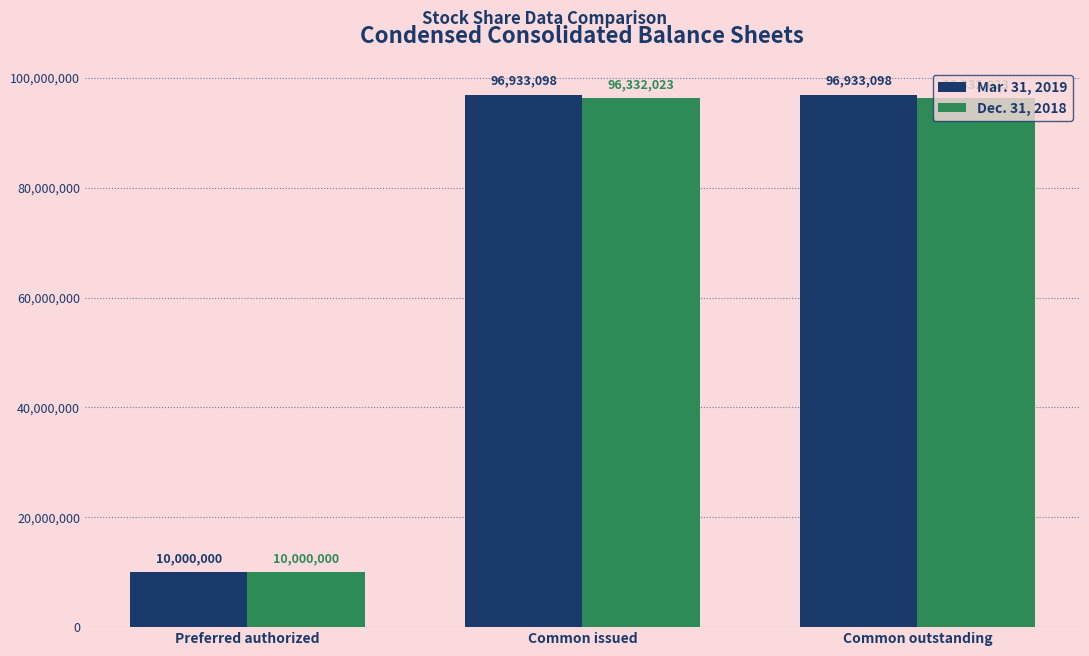

What is the total value across all series at Common issued?

193265121